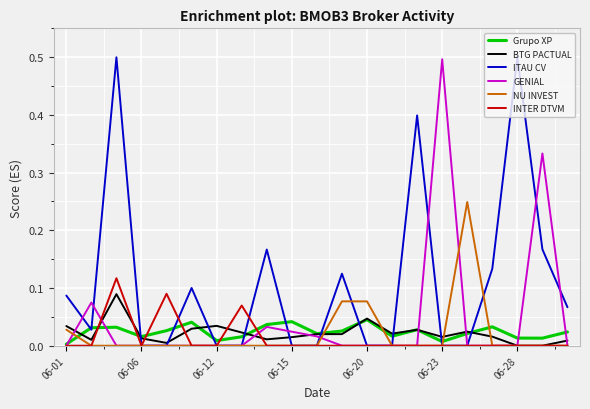

Which series has the largest total across all categories?

ITAU CV